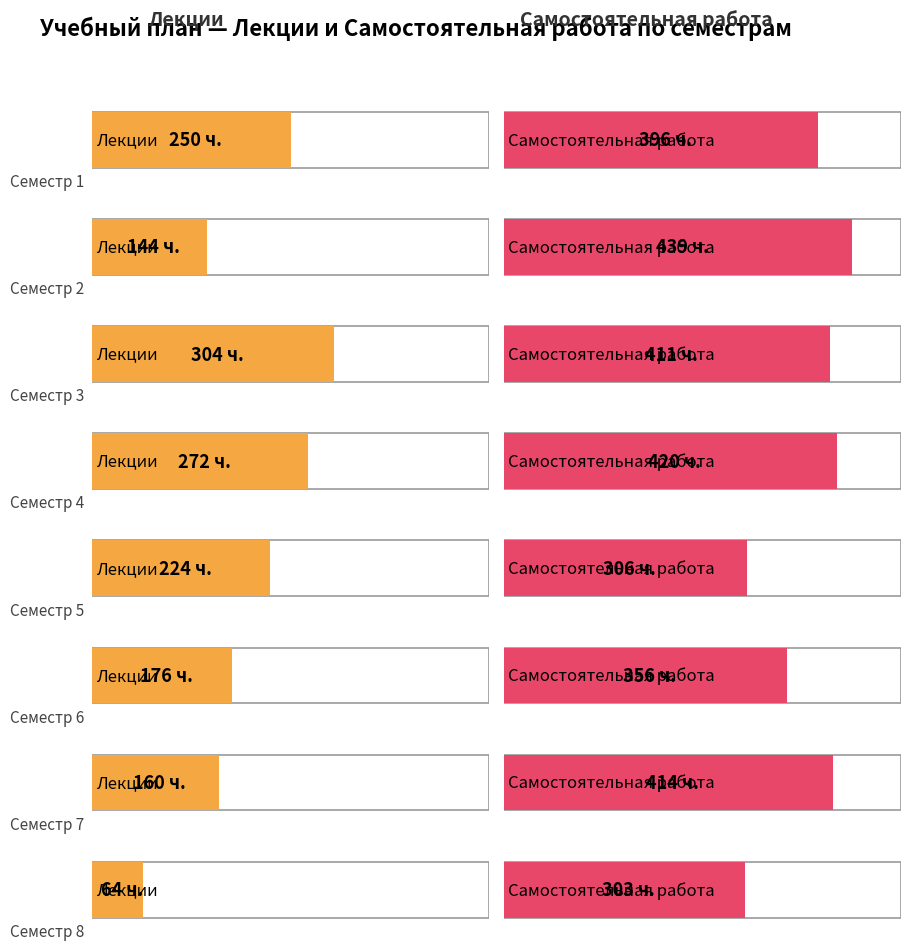

What is the total value across all series at Семестр 8?

367